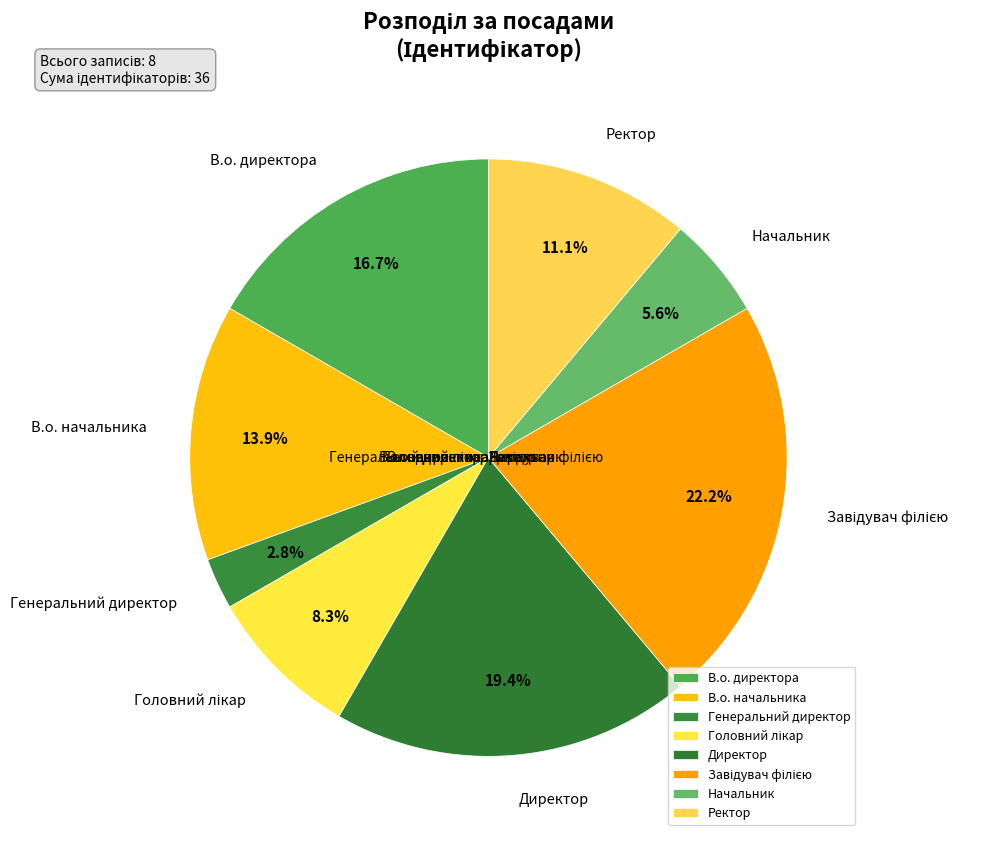

Rank the categories by value from lowest to highest.

Генеральний директор, Начальник, Головний лікар, Ректор, В.о. начальника, В.о. директора, Директор, Завідувач філією